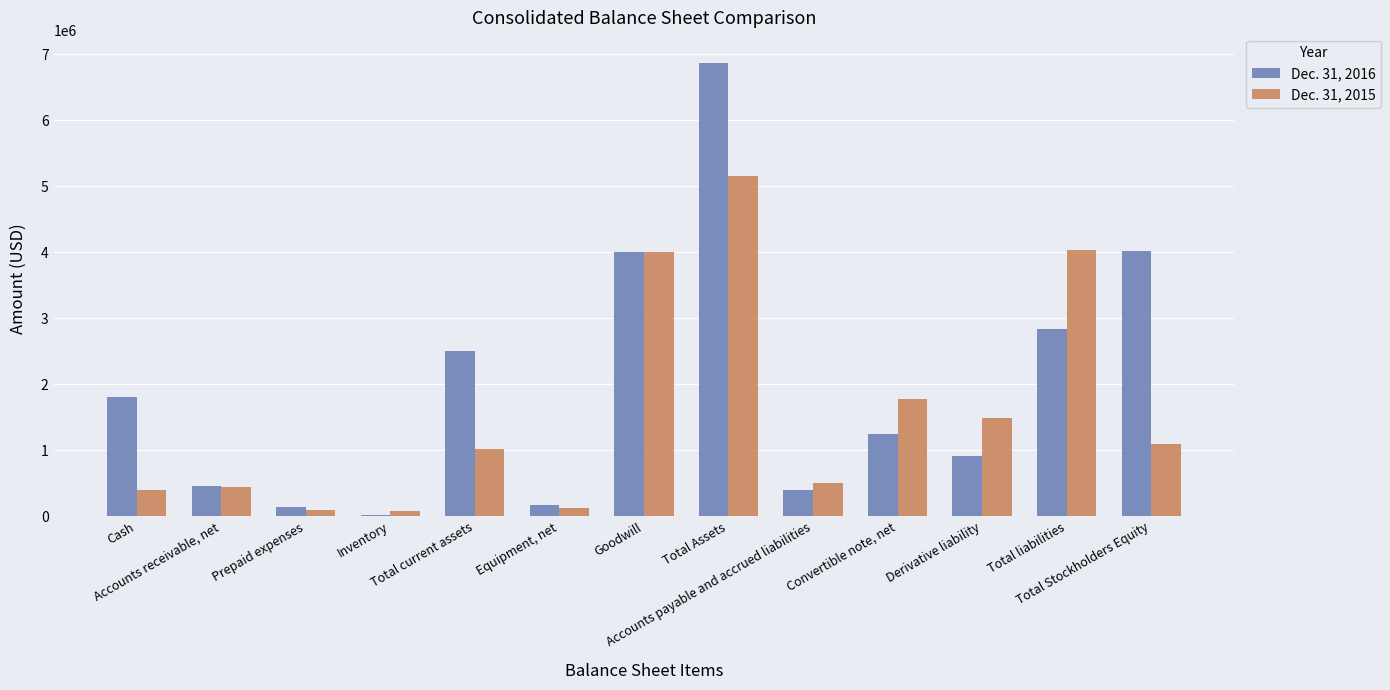

The Dec. 31, 2016 series shows 458140 at Accounts receivable, net. True or false?

True